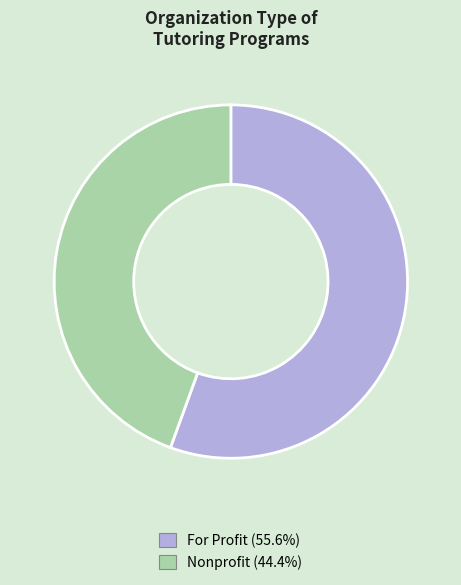

Do Nonprofit and For Profit together represent more than half of the pie?

Yes